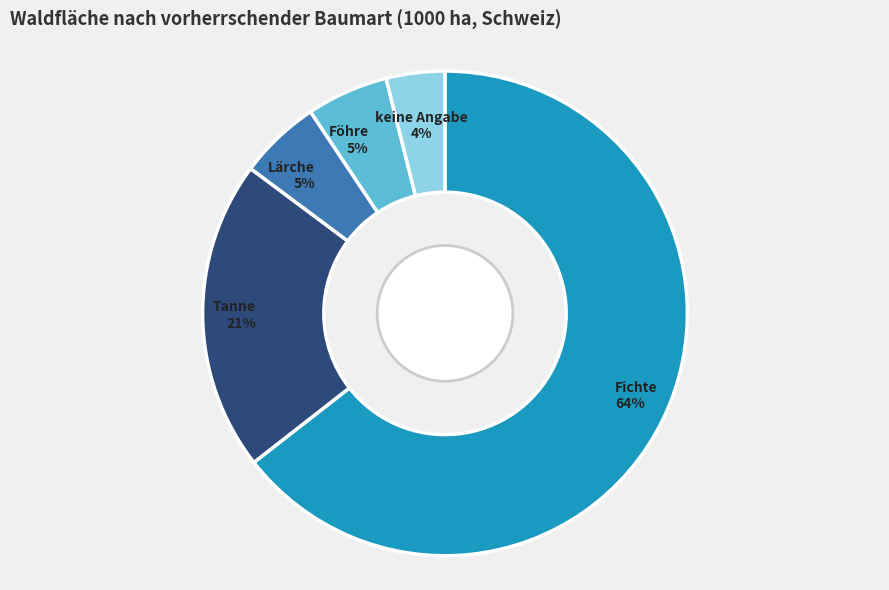

Is it true that Fichte is 64% of the pie?

True